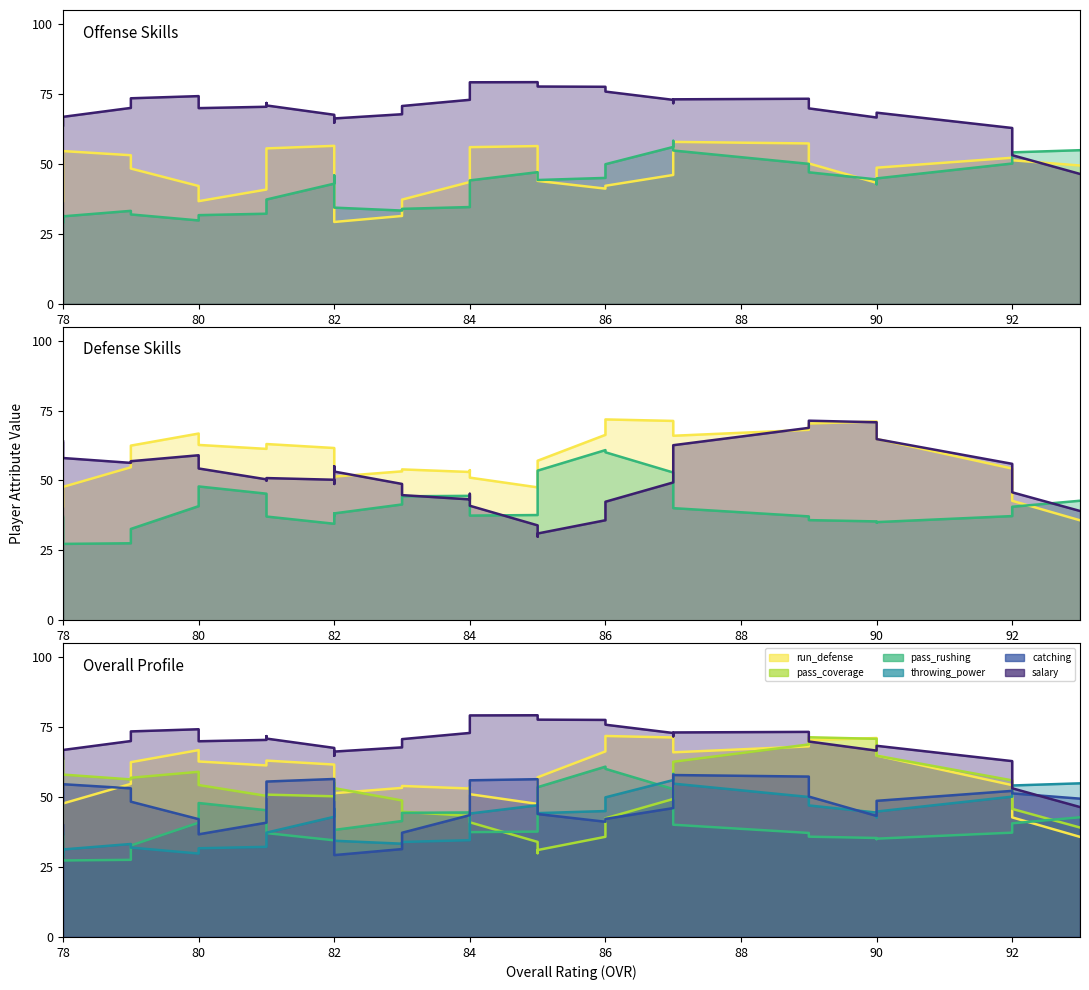

What are all the series names shown in the legend?

run_defense, pass_coverage, pass_rushing, throwing_power, catching, salary